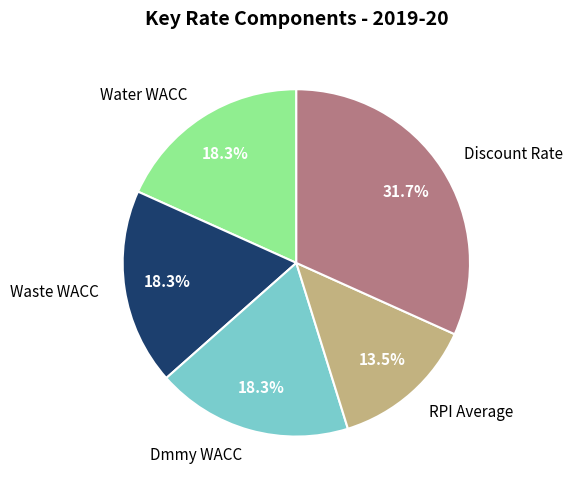

Which slice is the smallest?

RPI Average